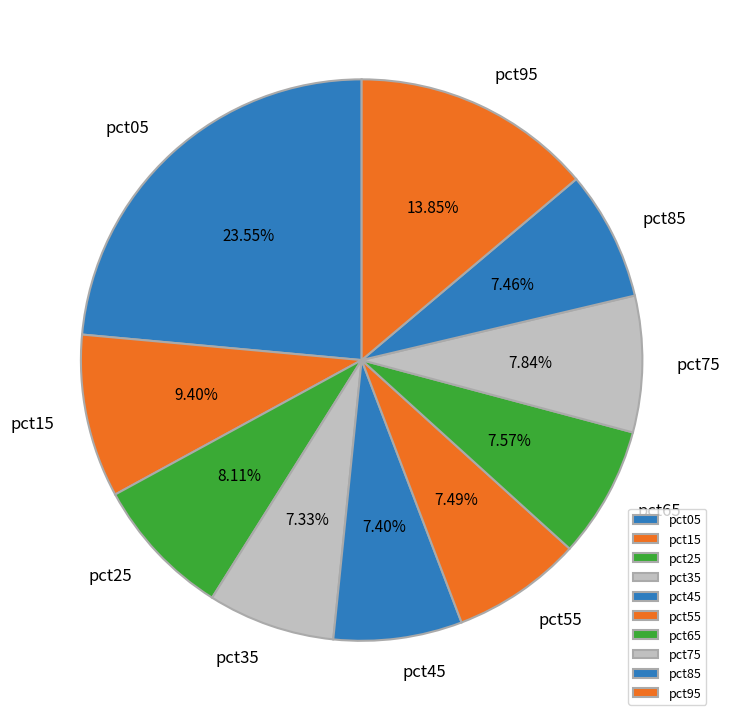

Which has a higher value, pct85 or pct95?

pct95